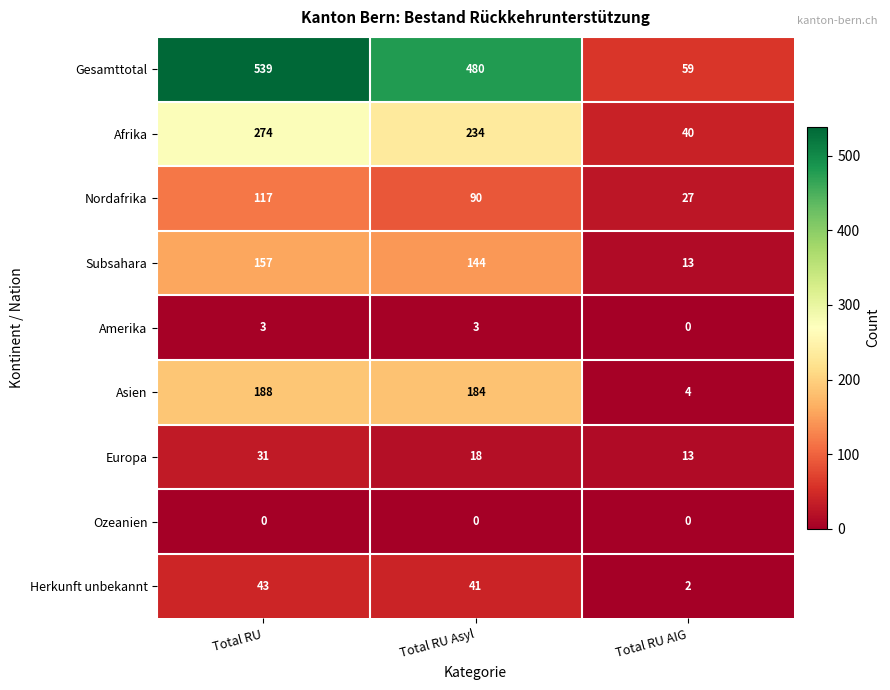

Count the Afrika values in the range 40 to 274.

3